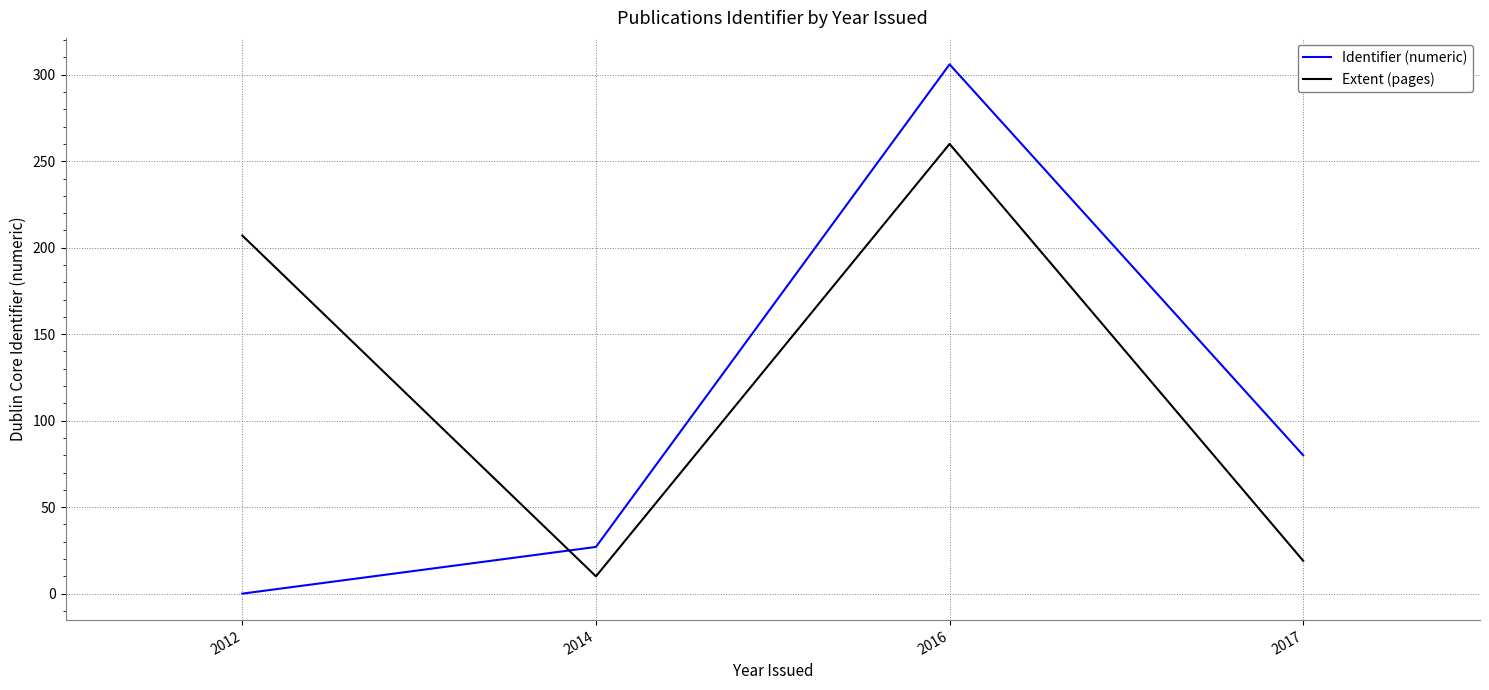

How many positive values does the Identifier (numeric) series have?

3